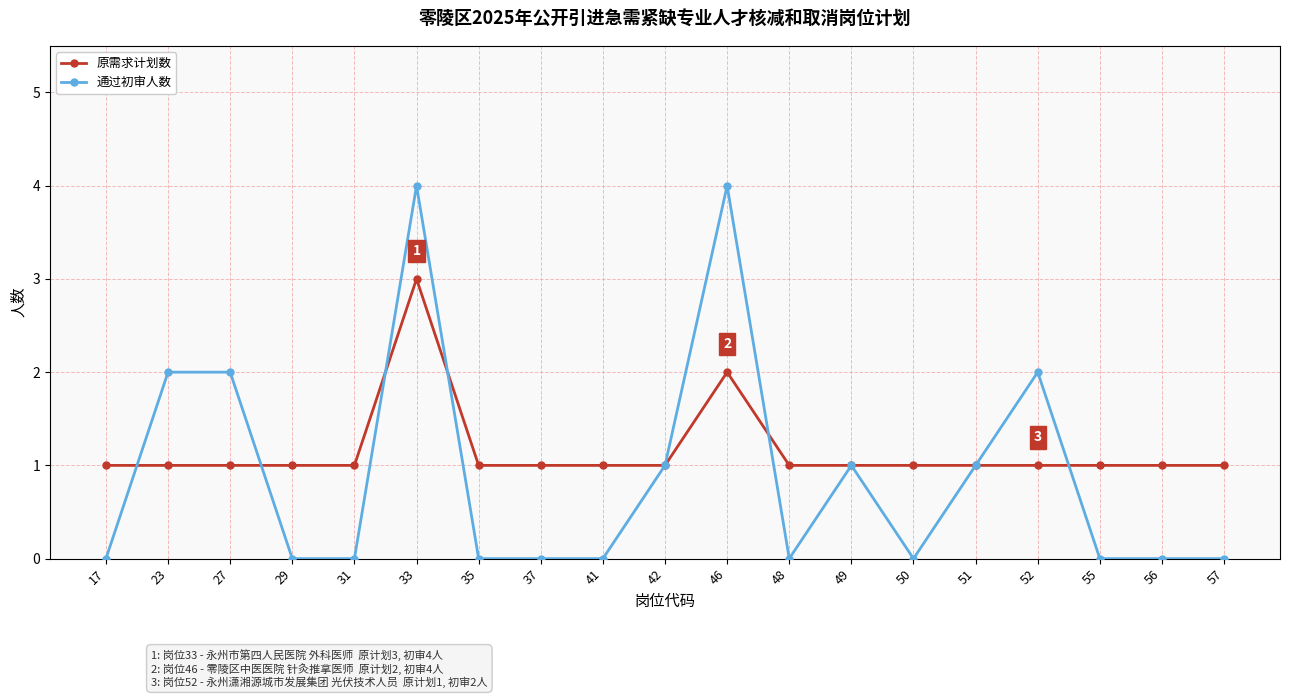

The 原需求计划数 series shows 0 at 37. True or false?

False